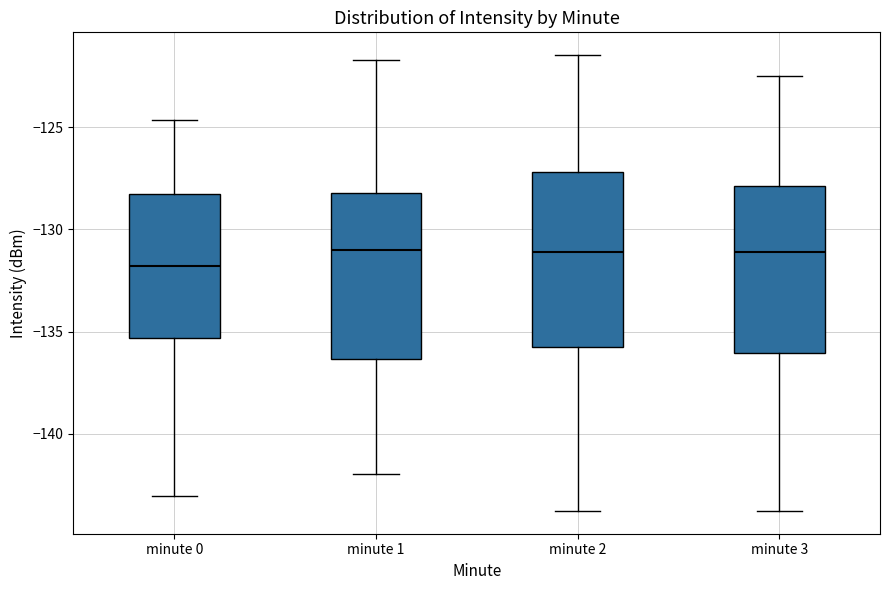

Where is the lower edge of the box for minute 2 on the y-axis? The values are not printed on the chart, so give them approximately, as read against the axis.

-135.5